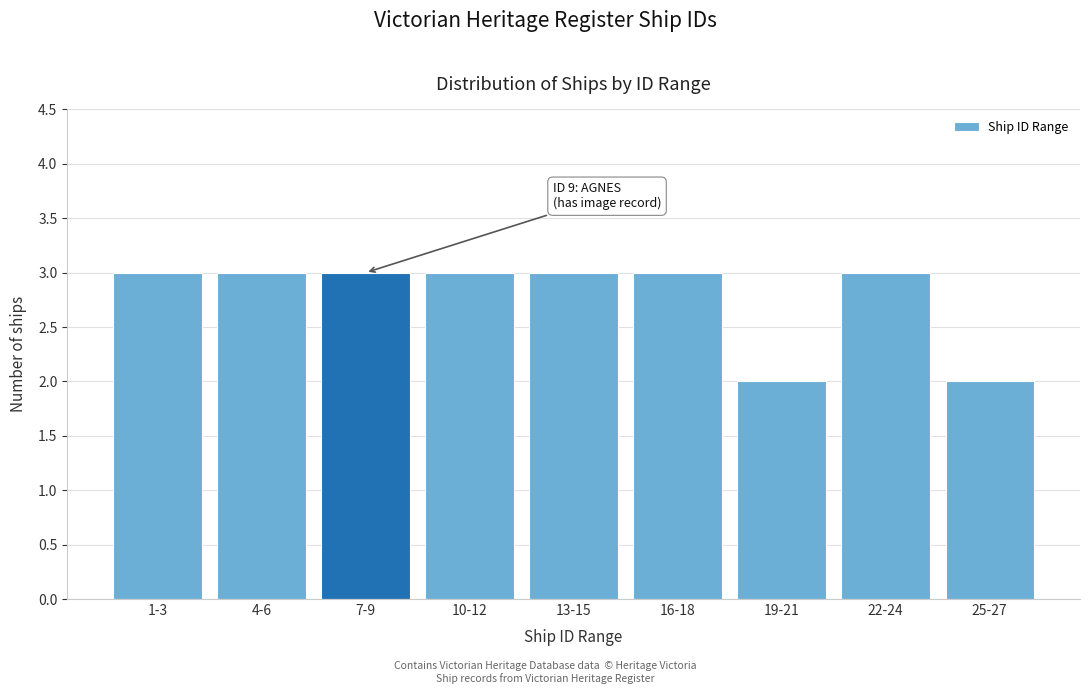

Reading right to left, transcribe all the data shown in this chart.

2	3	2	3	3	3	3	3	3